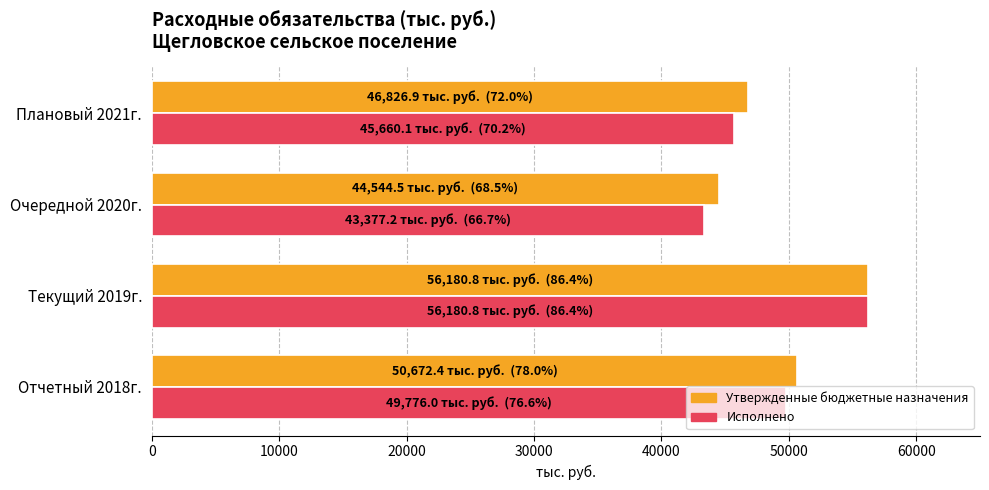

Which series has the largest range (max minus min)?

Исполнено